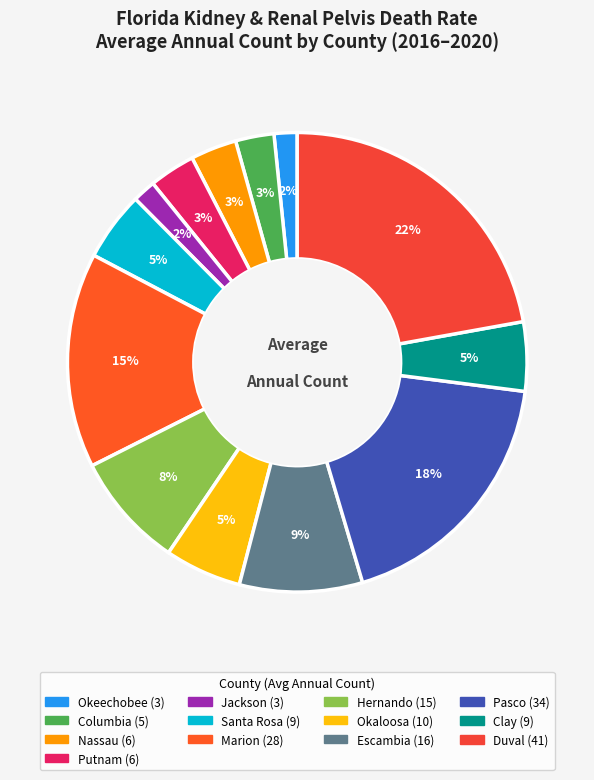

What percentage is the Columbia slice, to the nearest percent?

3%